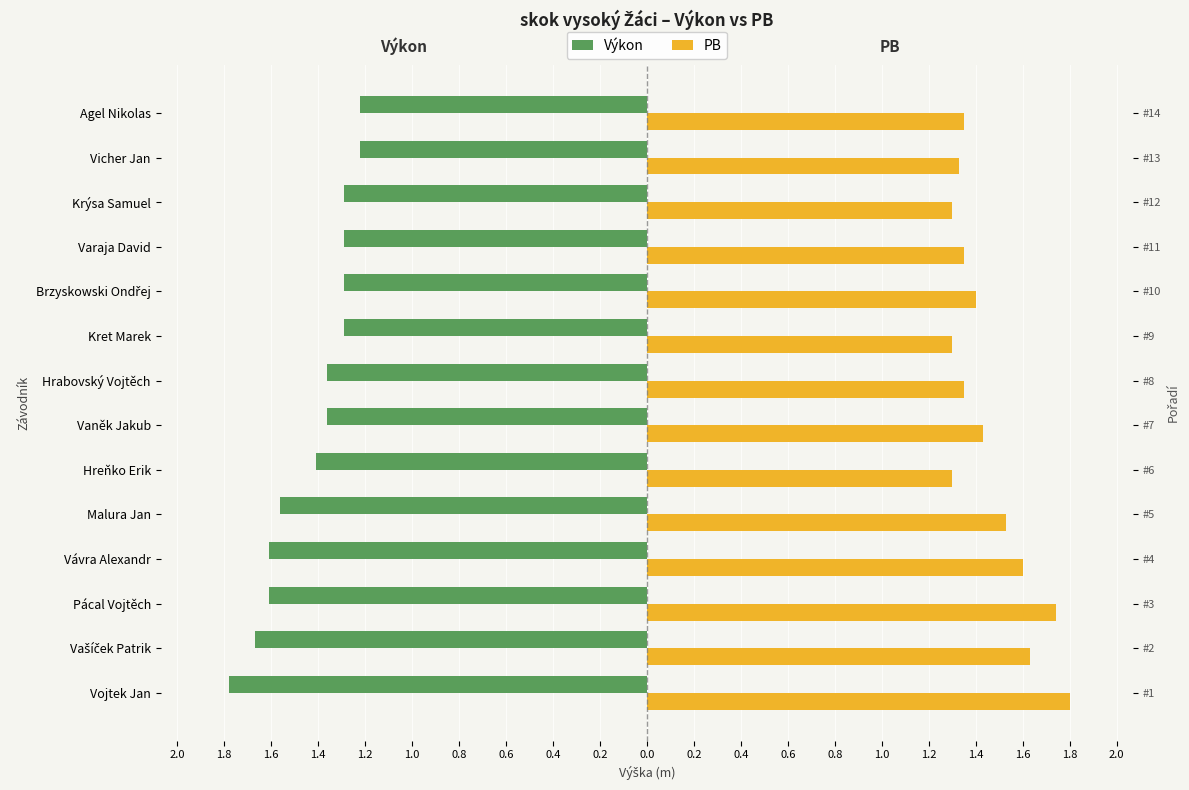

The PB series shows 2.5 at Brzyskowski Ondřej. True or false?

False